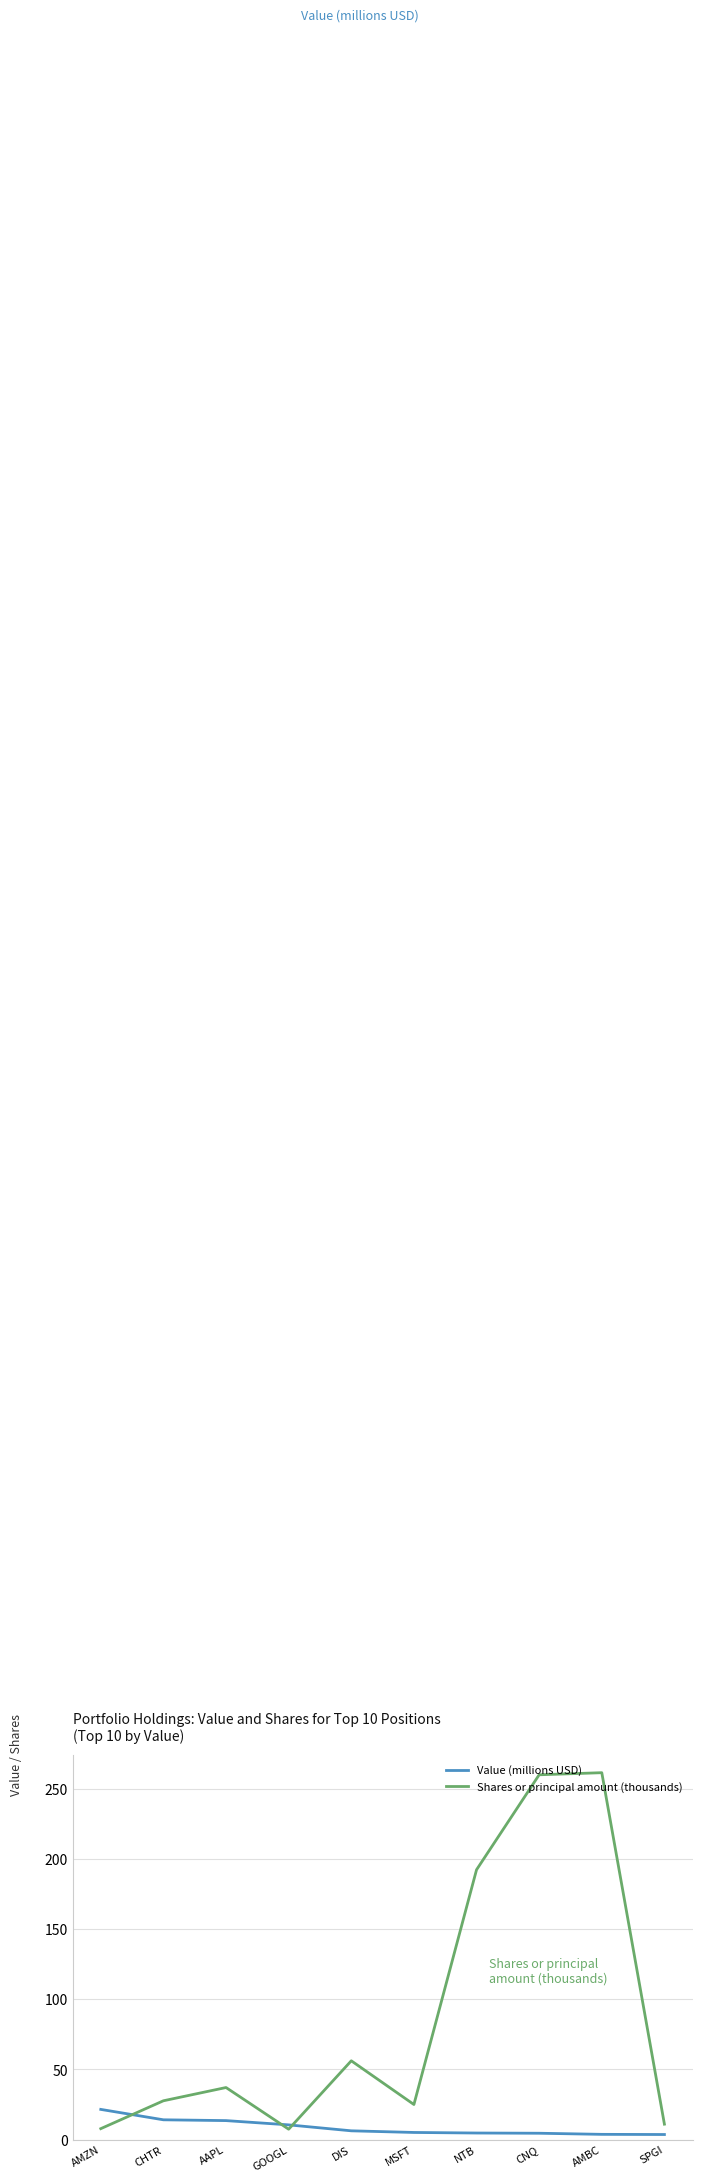

True or false: Shares or principal amount (thousands) has a value of 23.3 at AAPL.

False